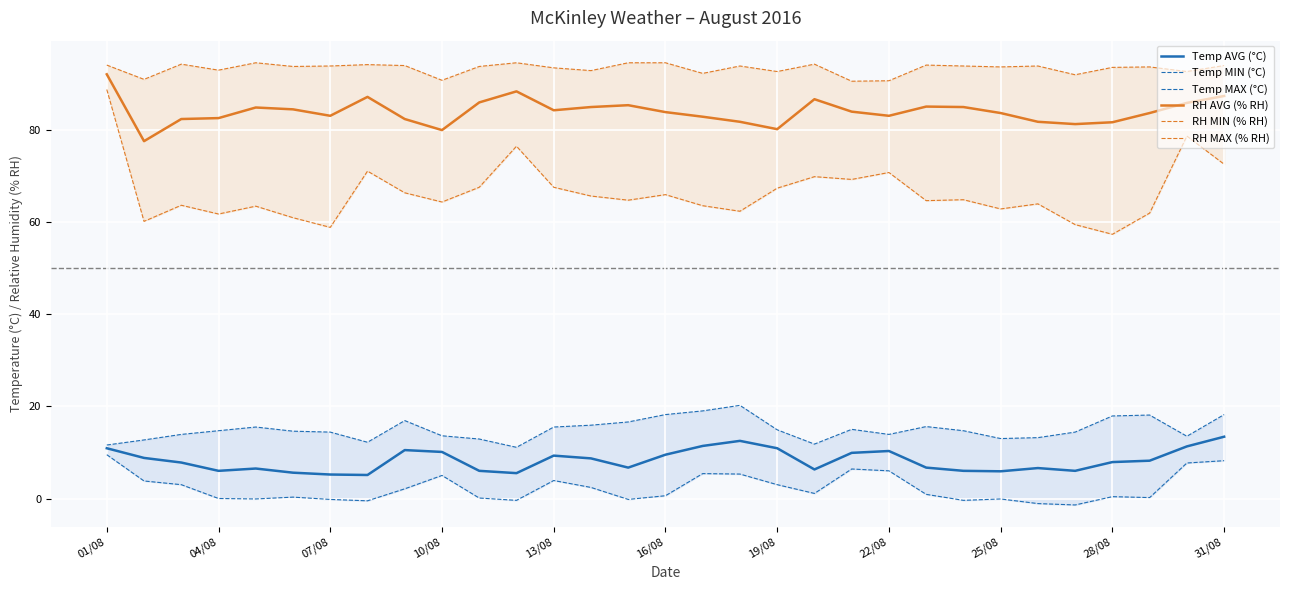

True or false: Temp AVG (°C) and RH AVG (% RH) intersect in this chart.

False